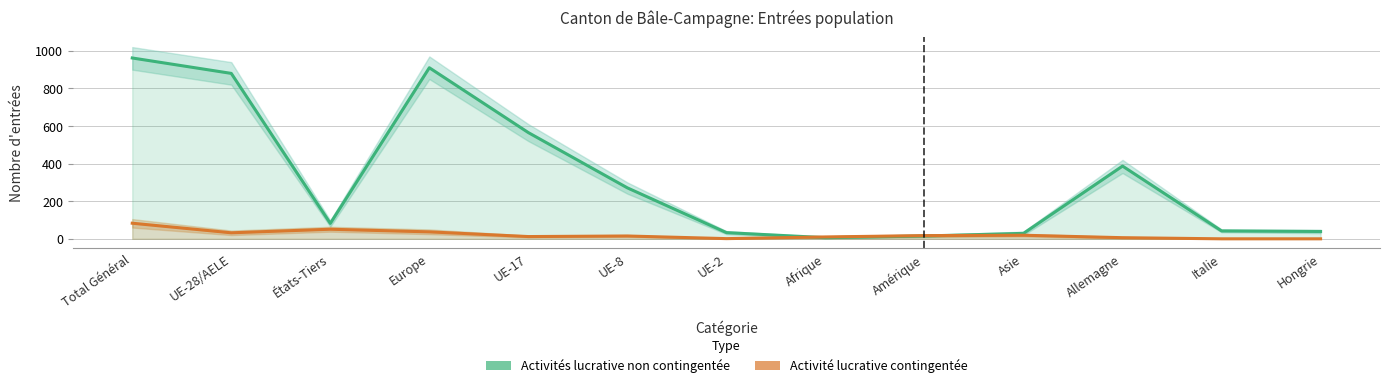

What is the difference between the Activités lucrative non contingentée values at États-Tiers and UE-2?

49